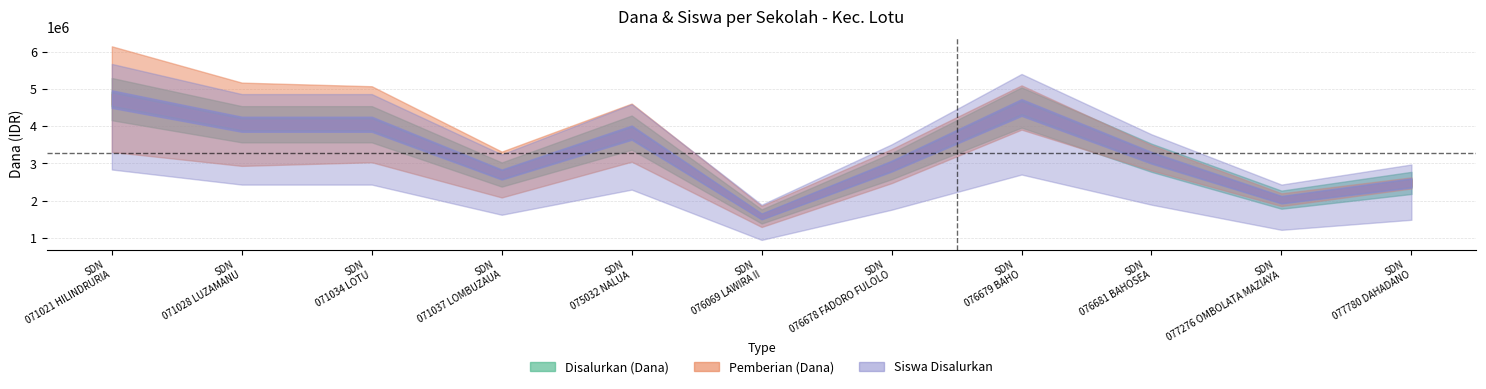

Where is the first local minimum for Siswa Disalurkan?

SD NEGERI 071037 LOMBUZAUA